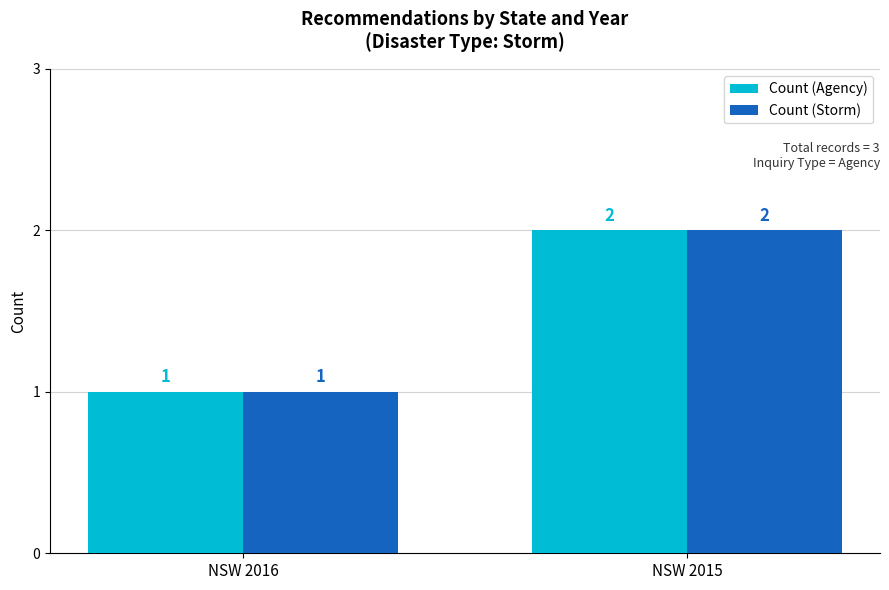

Which category has the lowest value across all series?

NSW 2016